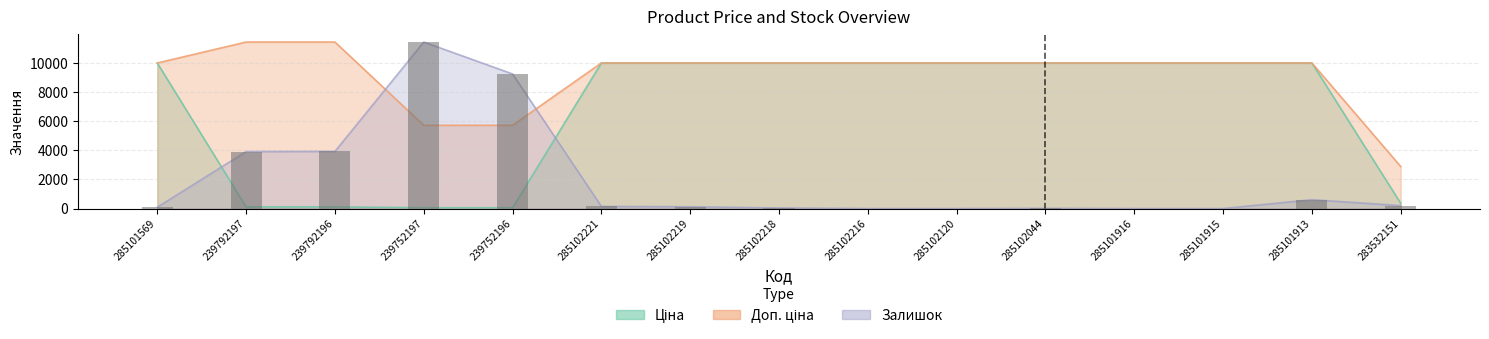

The value of Ціна at 285101915 is 9975.0. True or false?

True